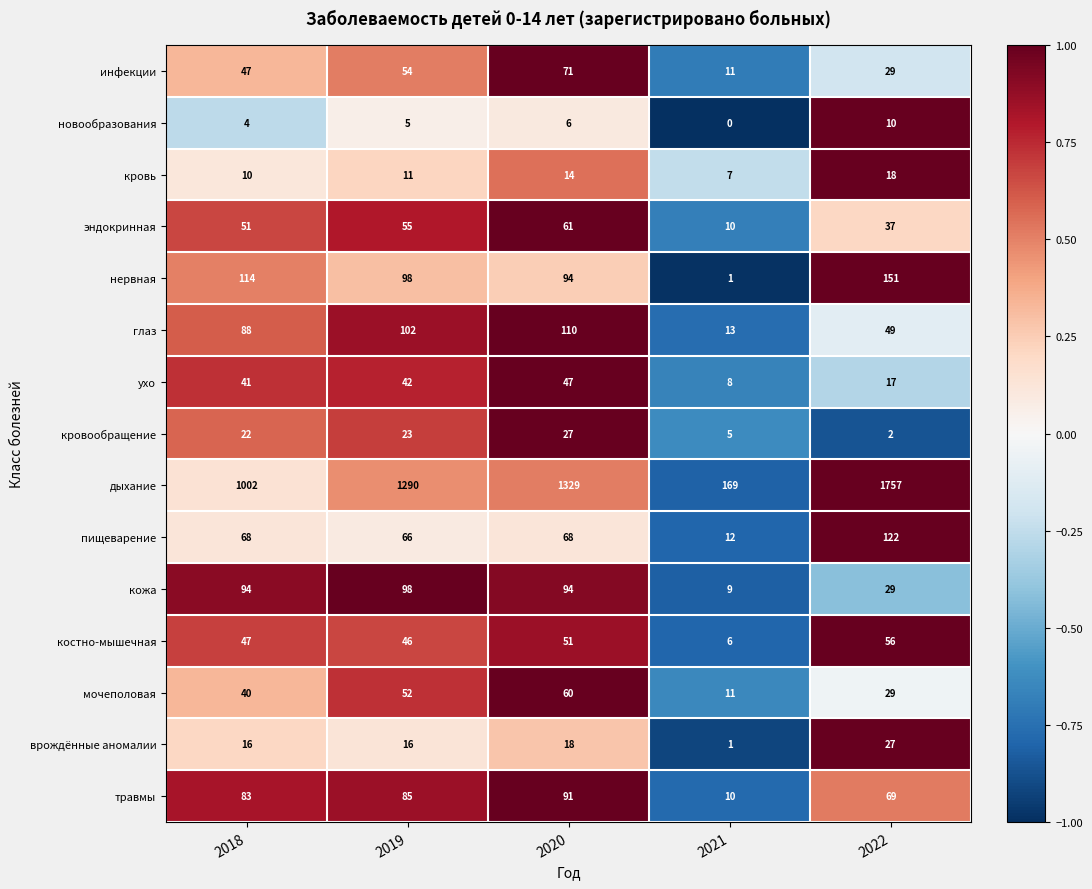

Rank the categories by ухо value from lowest to highest.

2021, 2022, 2018, 2019, 2020